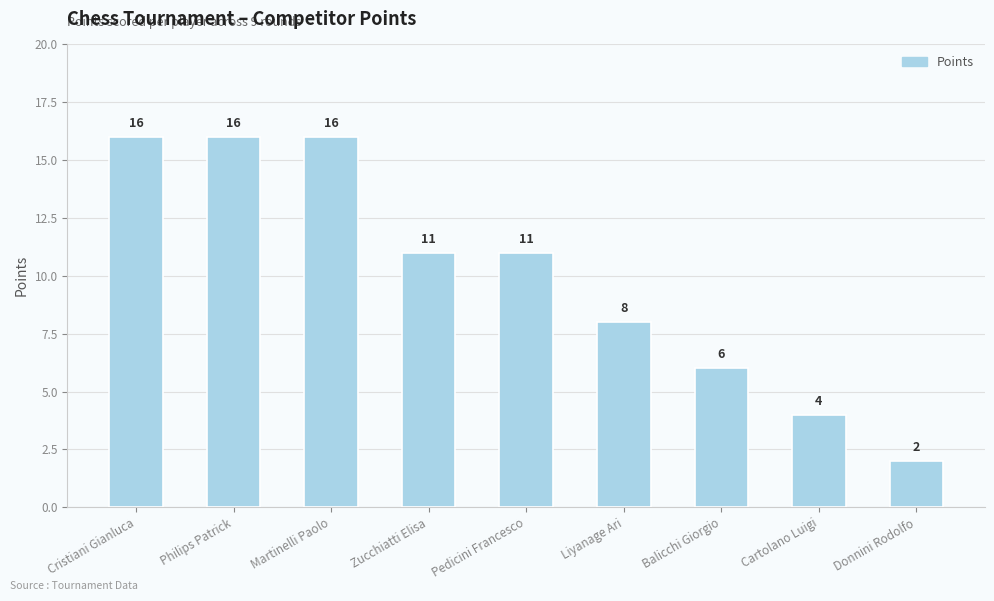

What value does the data have at Cartolano Luigi?

4